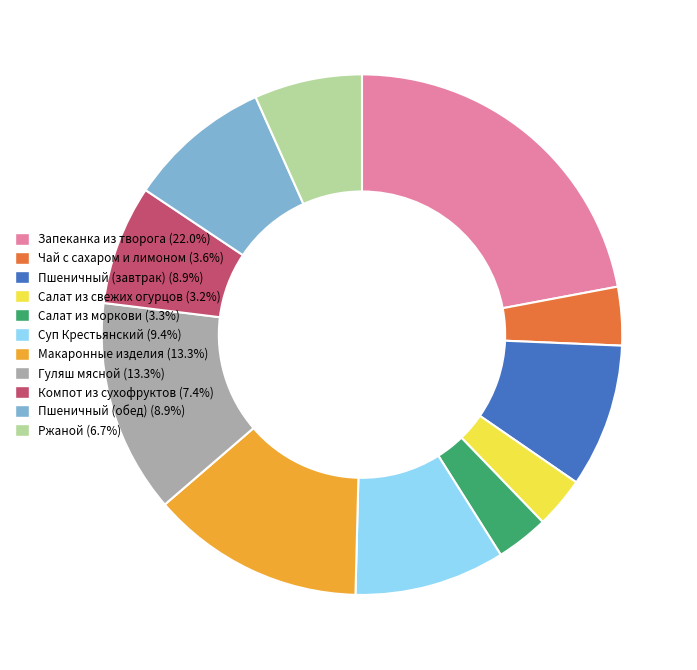

Does Компот из сухофруктов (7.4%) represent more than half of the total?

No